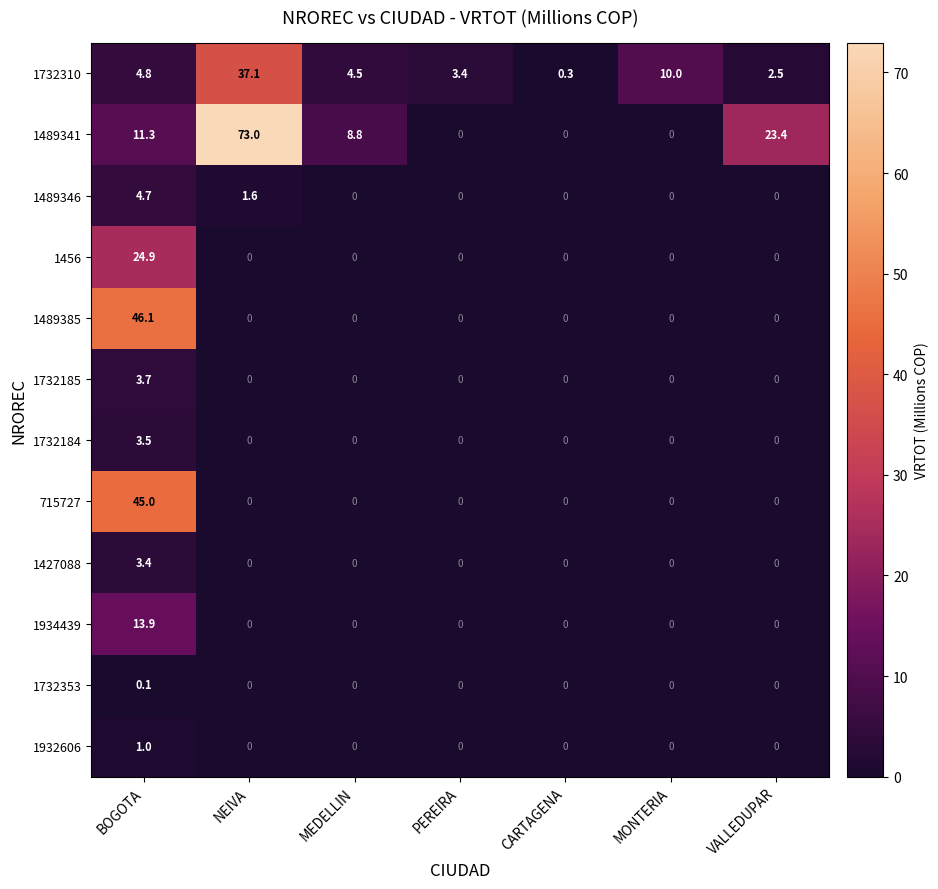

What is the total value across all series at VALLEDUPAR?

25.9